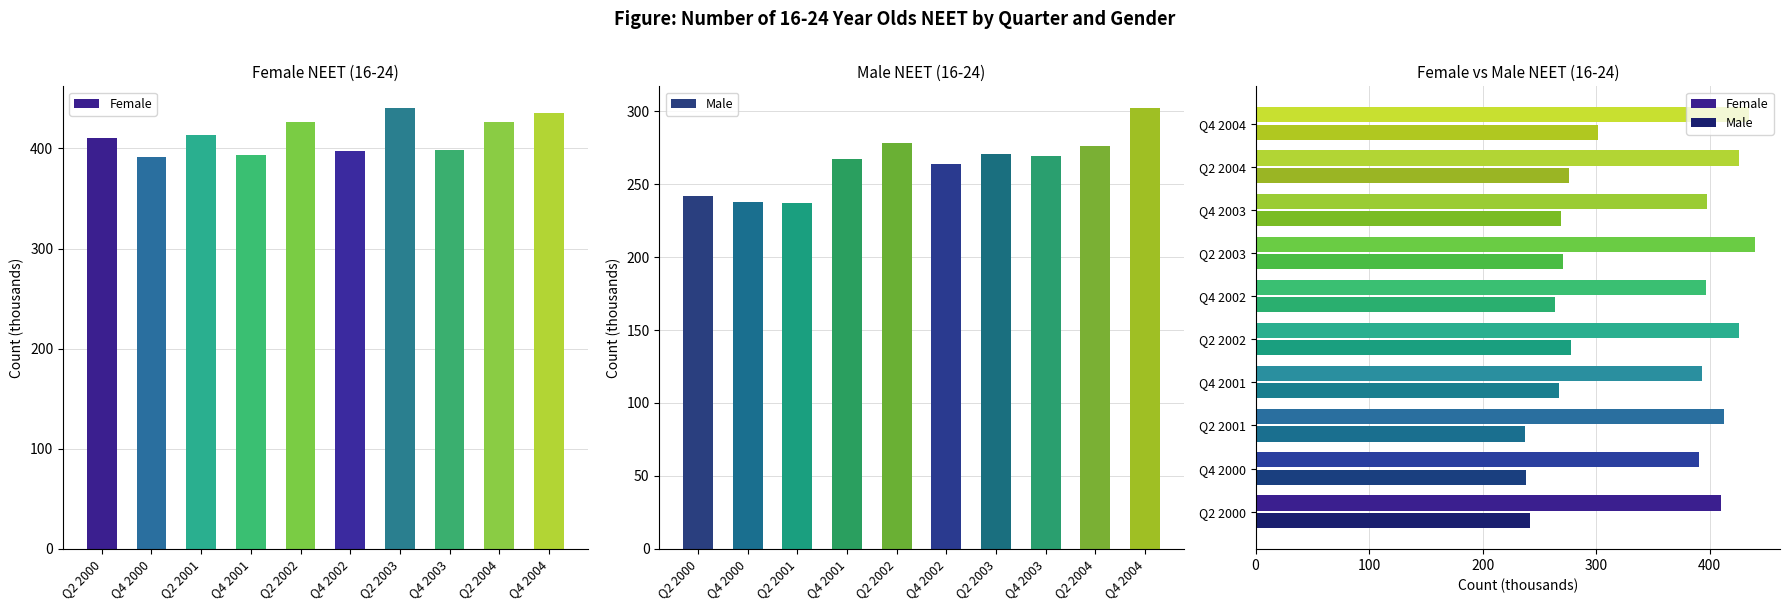

What is the average value of the Female series?

413